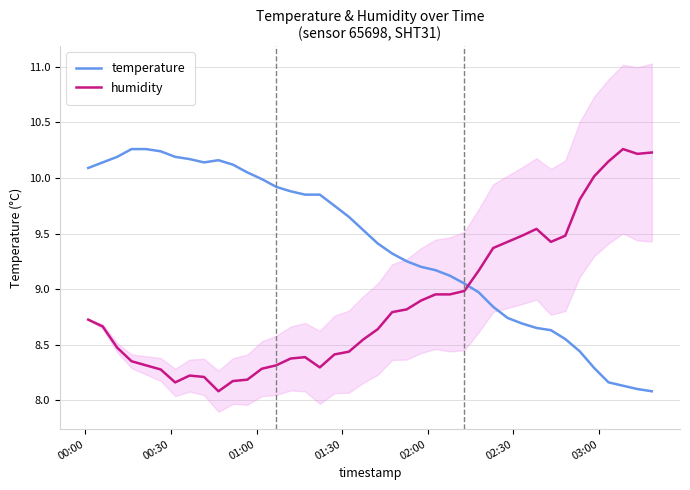

How many lines are shown in the chart?

2